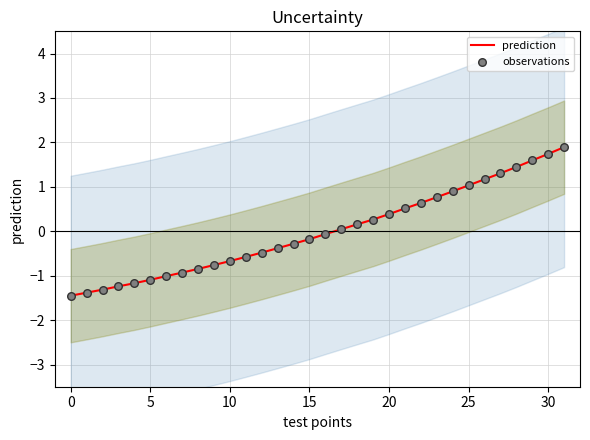

Which series reaches the maximum Y coordinate?

prediction